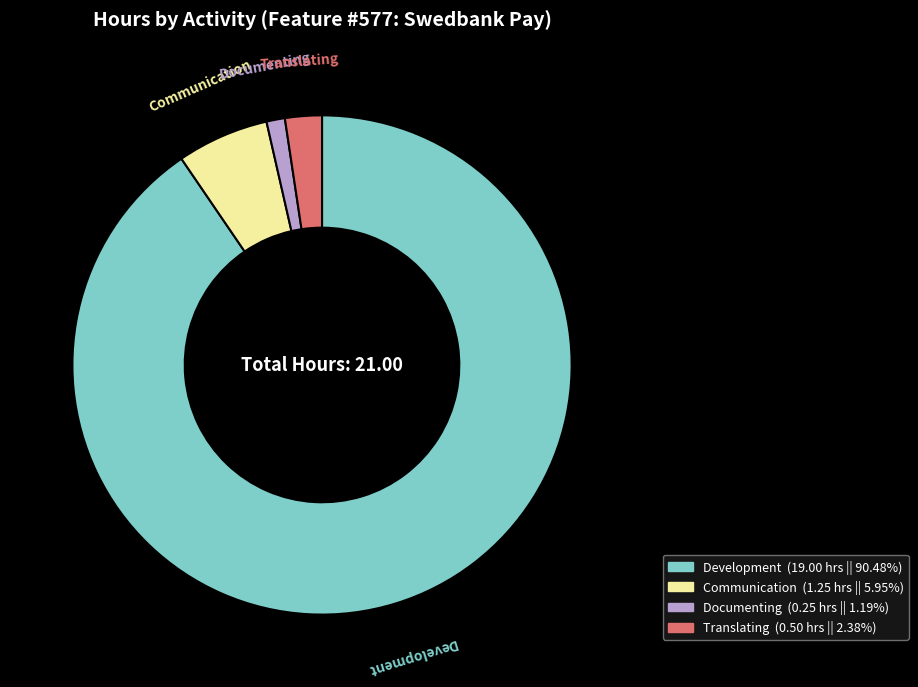

Rank the categories by value from lowest to highest.

Documenting, Translating, Communication, Development